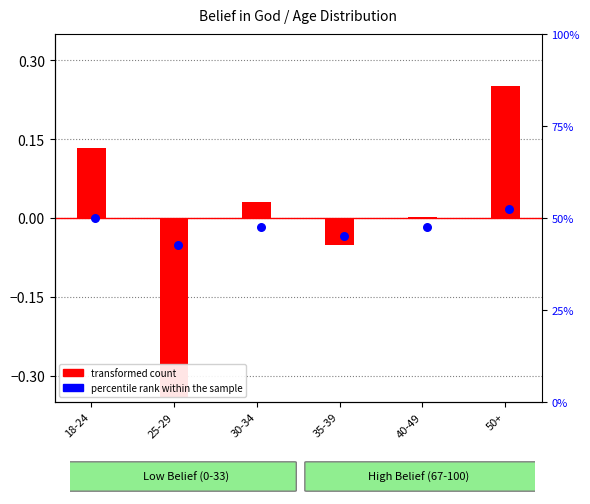

At how many categories does at least one series exceed 52?

1